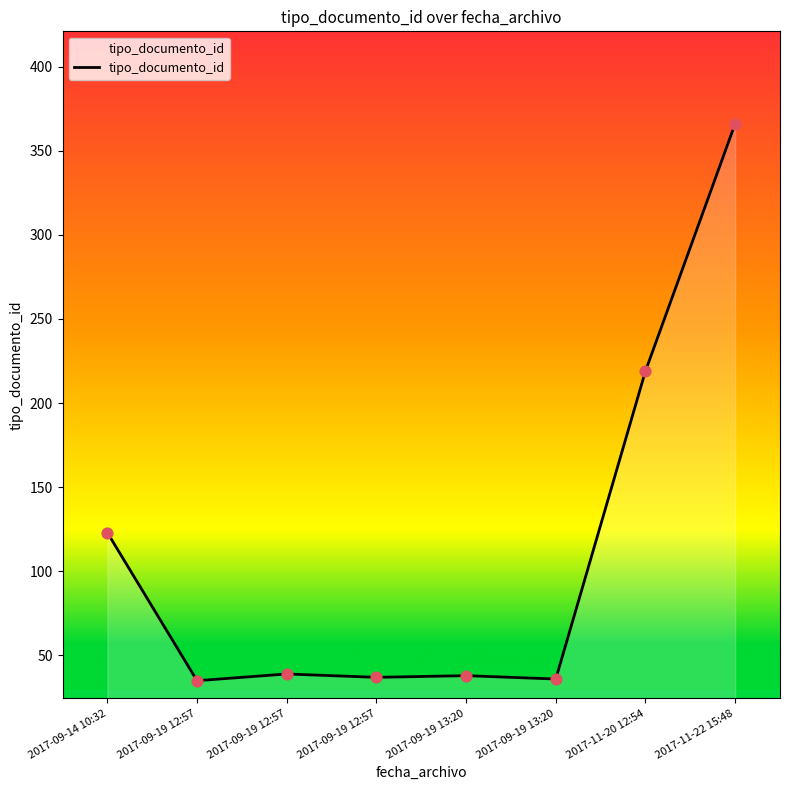

Count the number of categories in the chart.

8